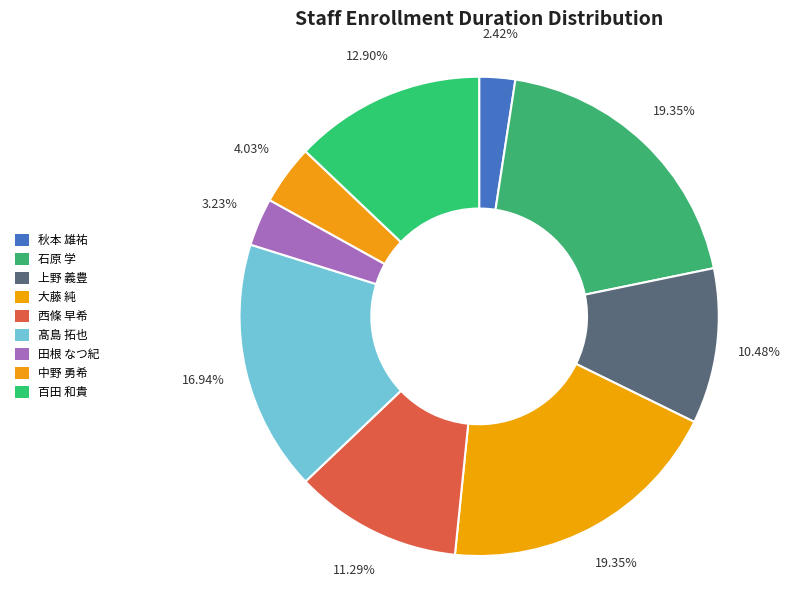

To the nearest percent, what is the average slice percentage?

11%